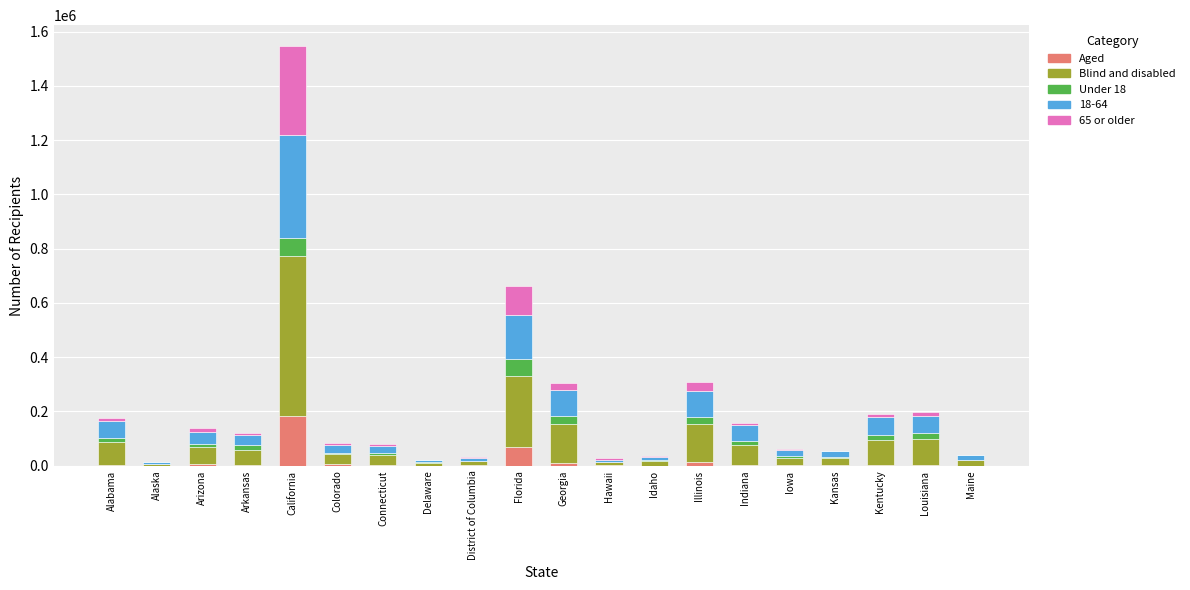

At which category is the sum across all series the highest?

California